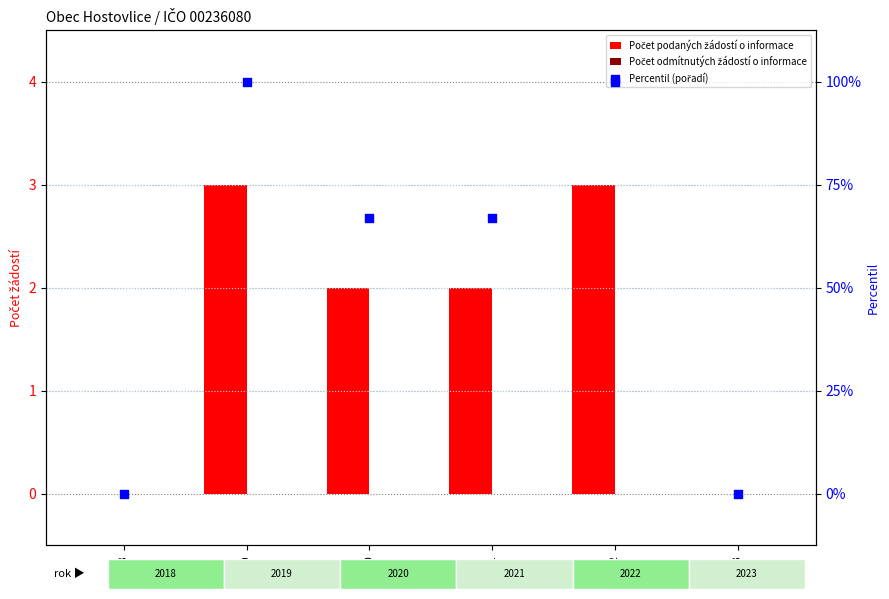

What is the total value across all series at 2019?

103